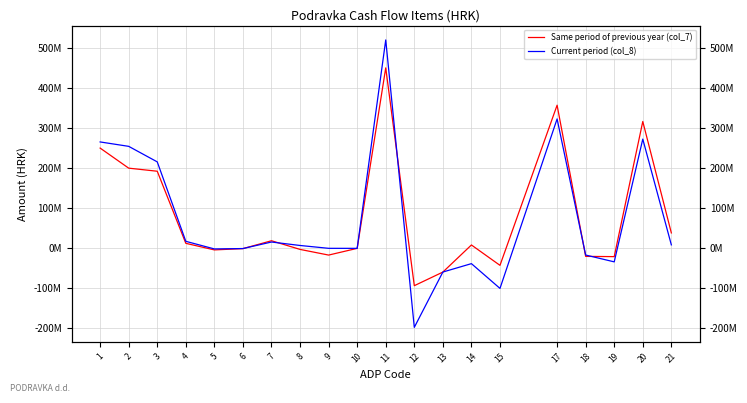

True or false: Same period of previous year (col_7) has a value of -2610050 at 8.

True